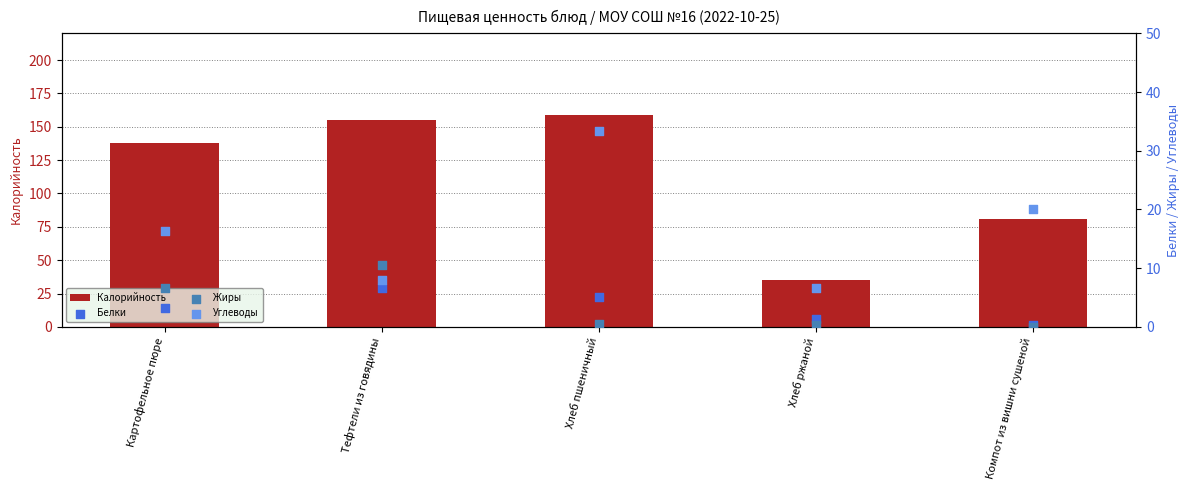

Which series contains the highest Y value?

Калорийность